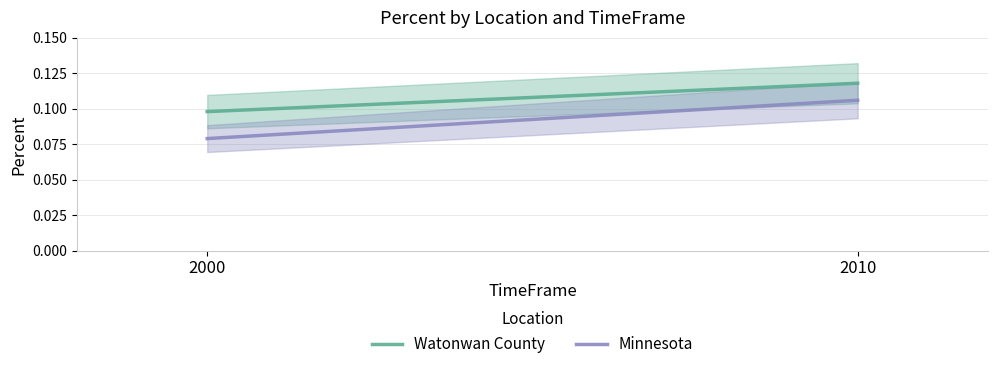

Count the number of data series in this chart.

2